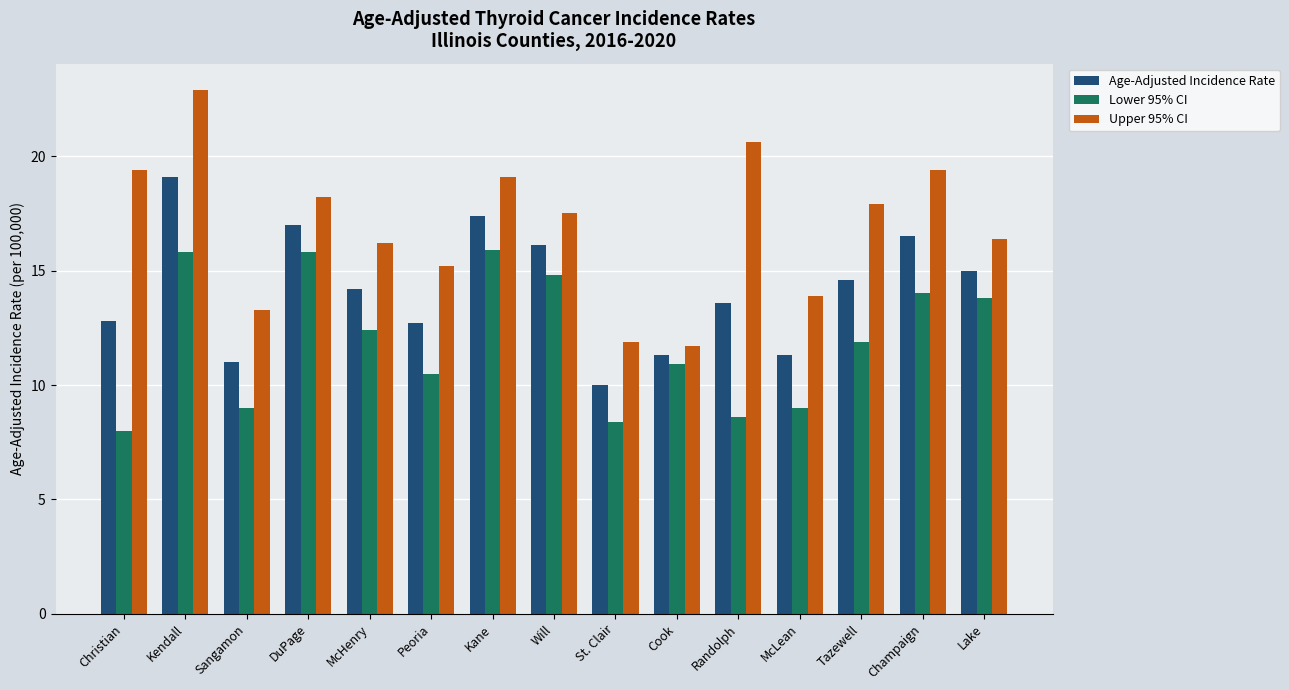

At which category is the sum across all series the highest?

Kendall